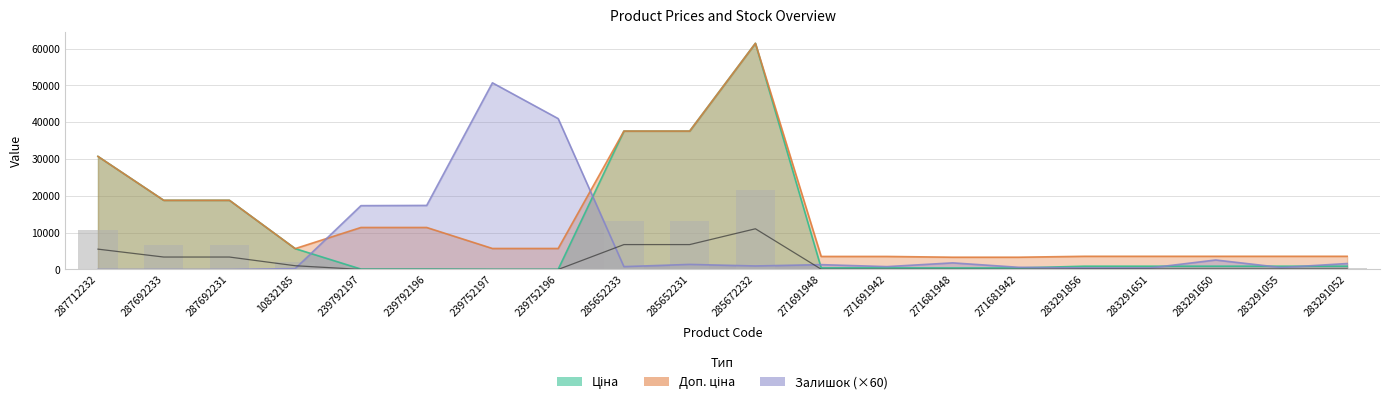

Approximately how many times larger is the value at 271691942 compared to 283291052?

0.5